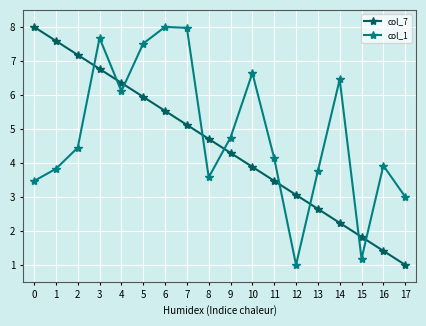

How many times do col_7 and col_1 cross each other?

9